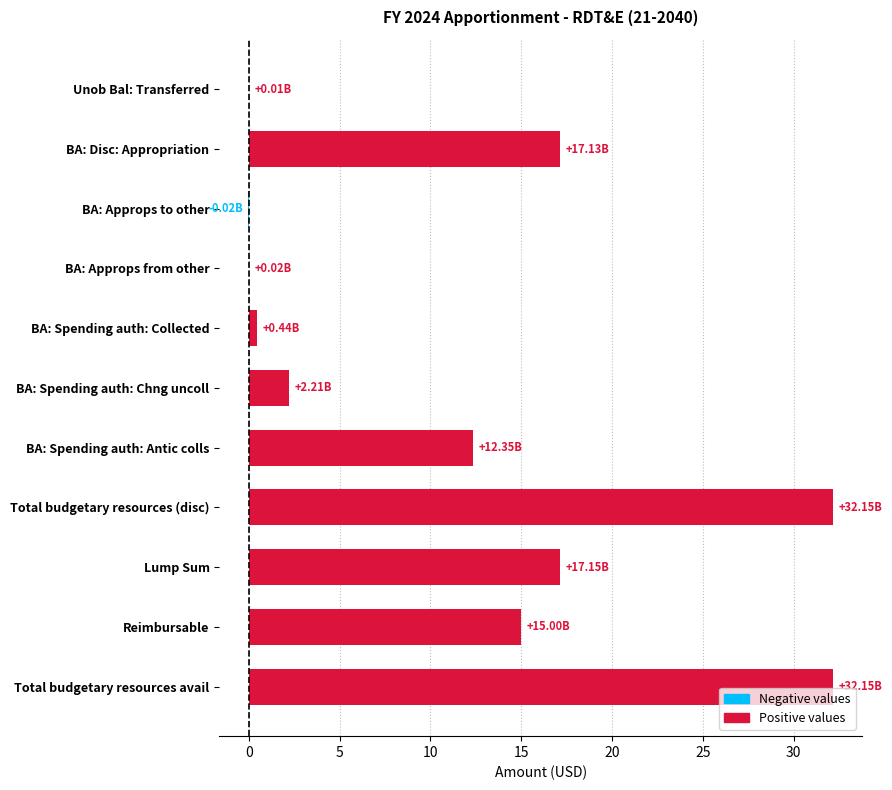

Count the number of values greater than 12.

6